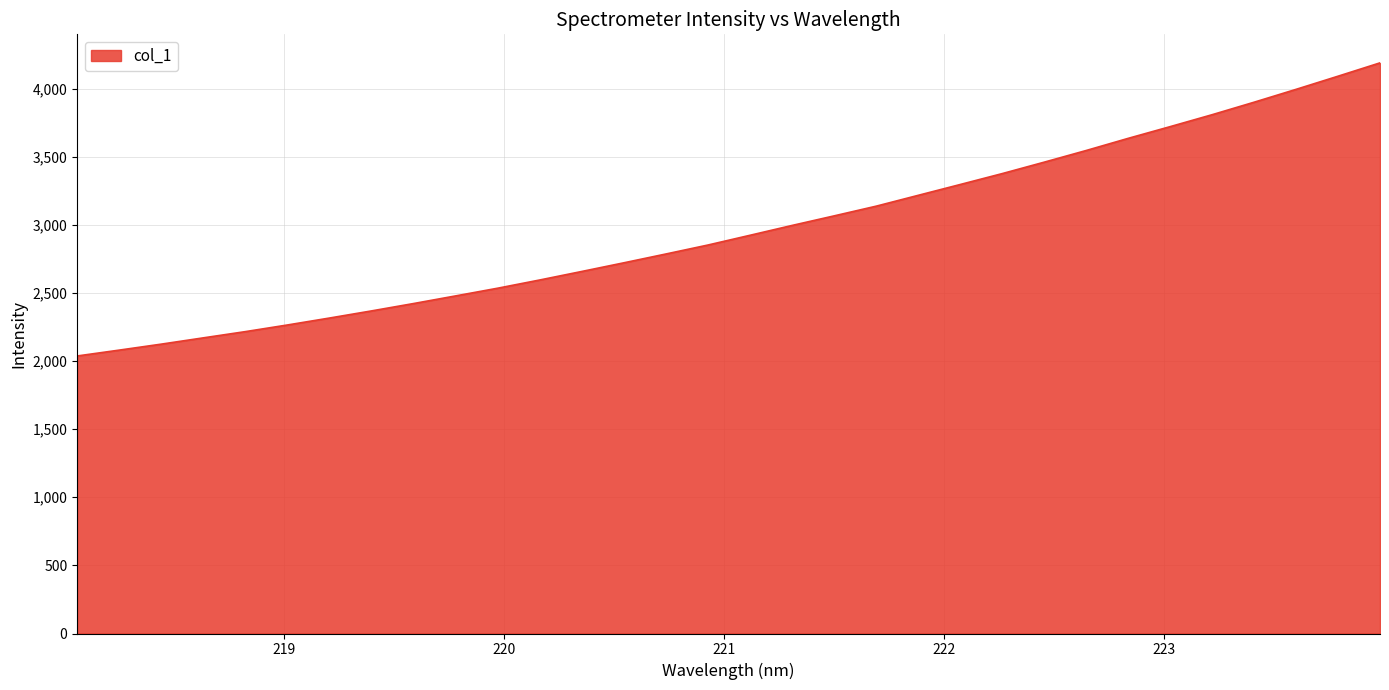

How many lines are shown in the chart?

1